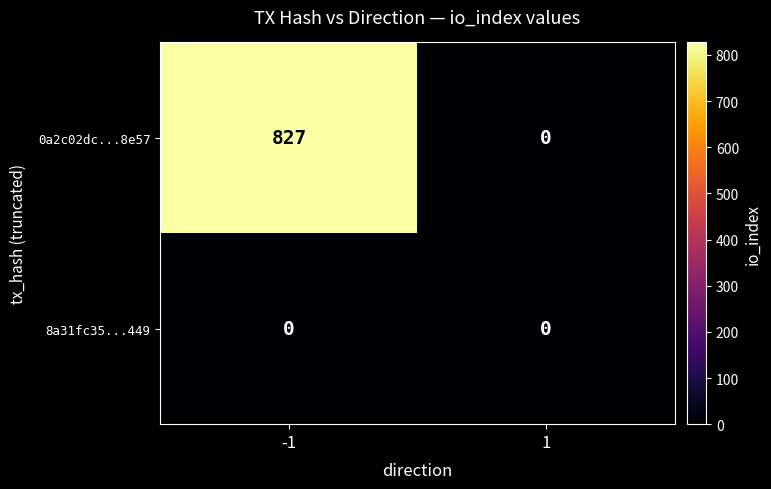

What is the sum of the 0a2c02dc...8e57 values at -1 and 1?

827